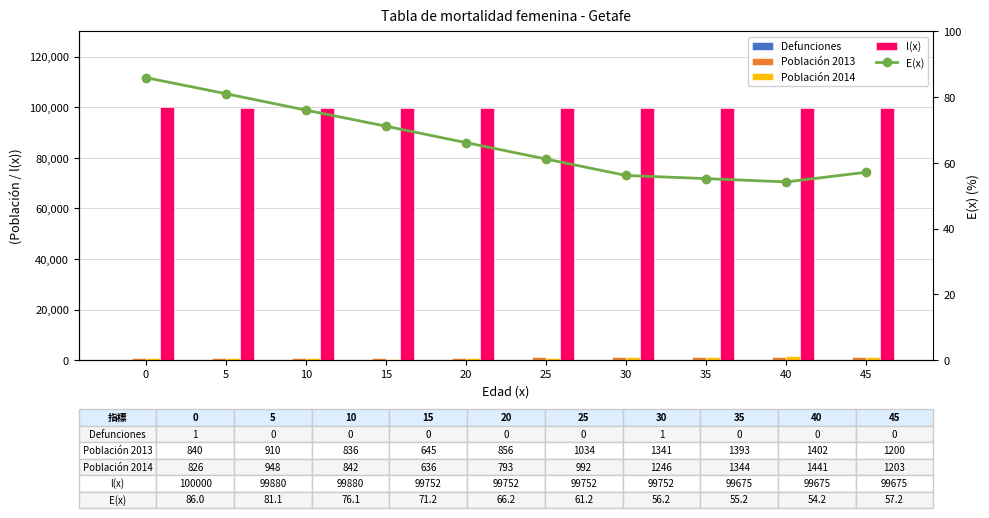

What are all the series names shown in the legend?

Defunciones, Población 2013, Población 2014, l(x), E(x)